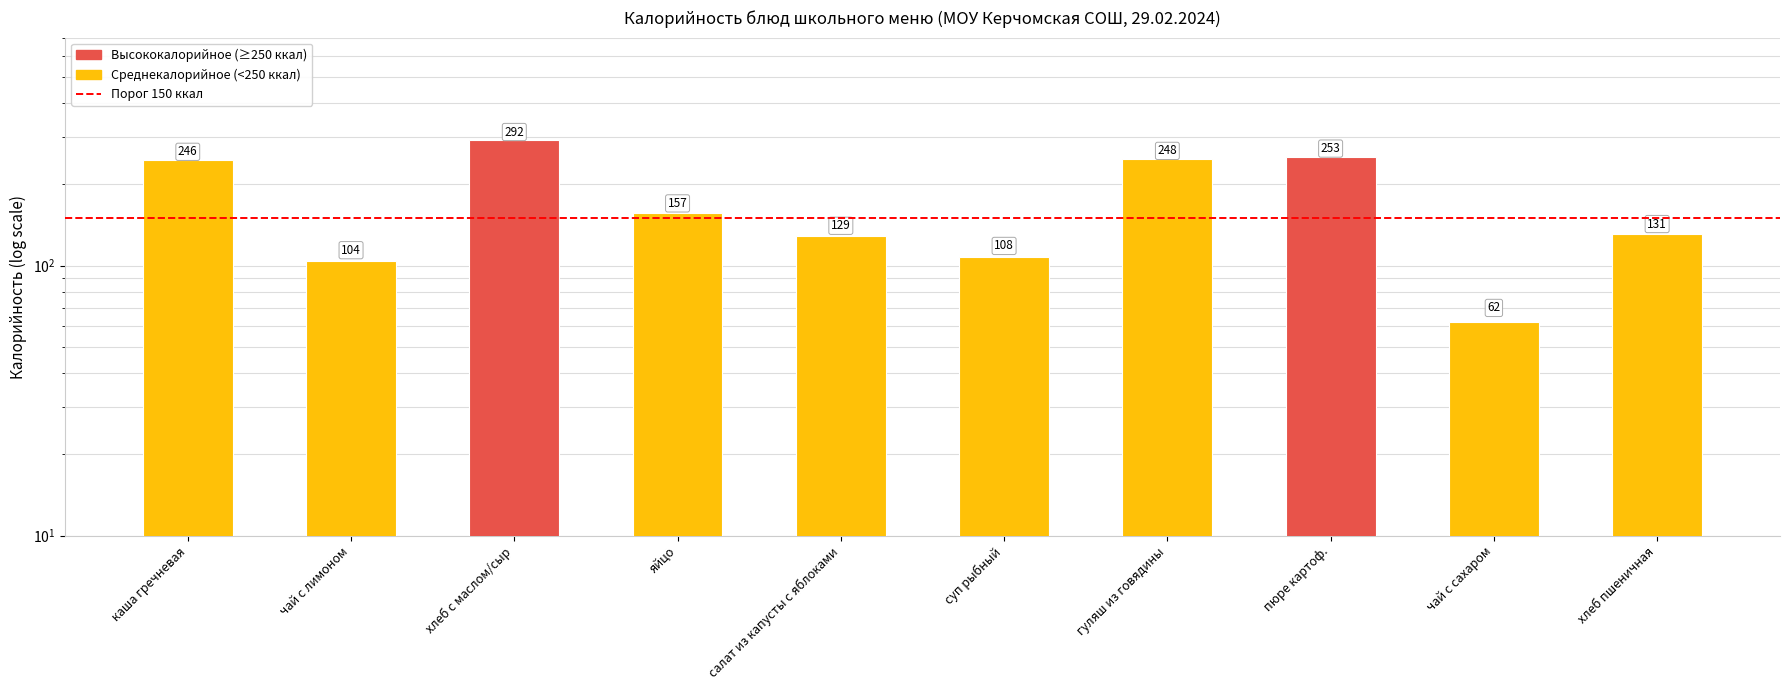

What value does the data have at хлеб пшеничная, to the nearest 5?

130